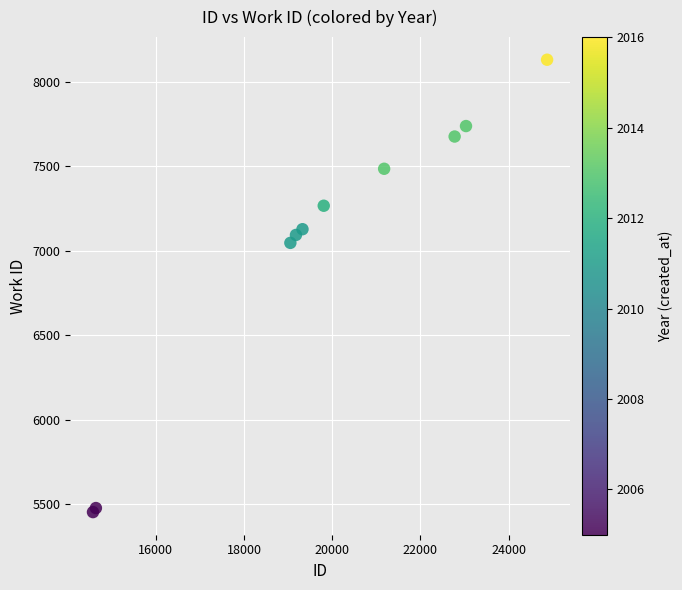

What Y value in the scatter plot is closest to 6792?

7047